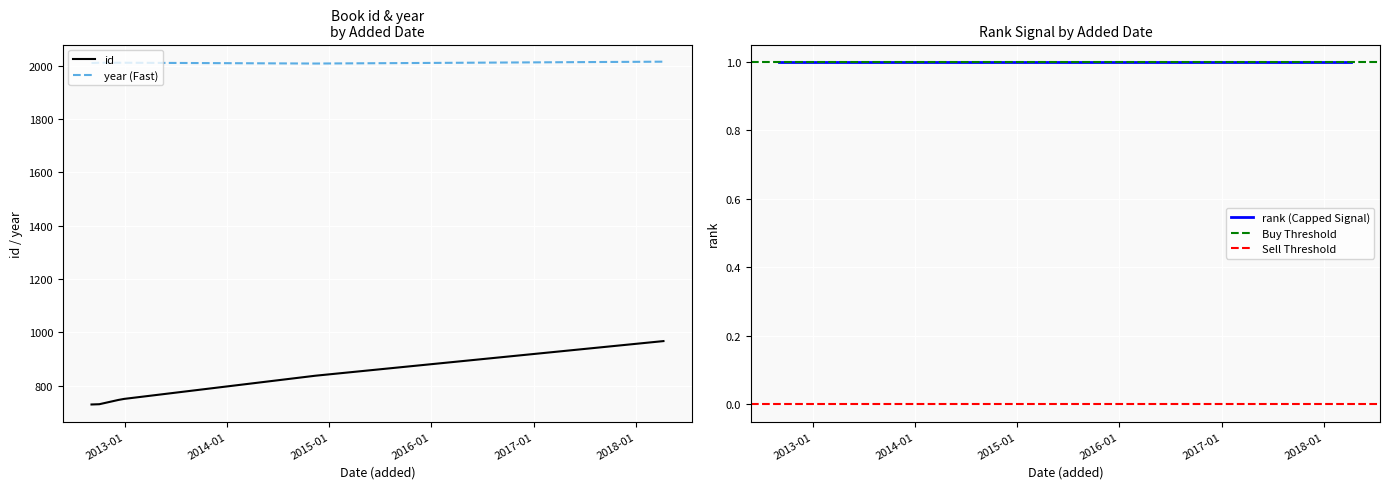

At which label is id closest to 848?

12/11/2014